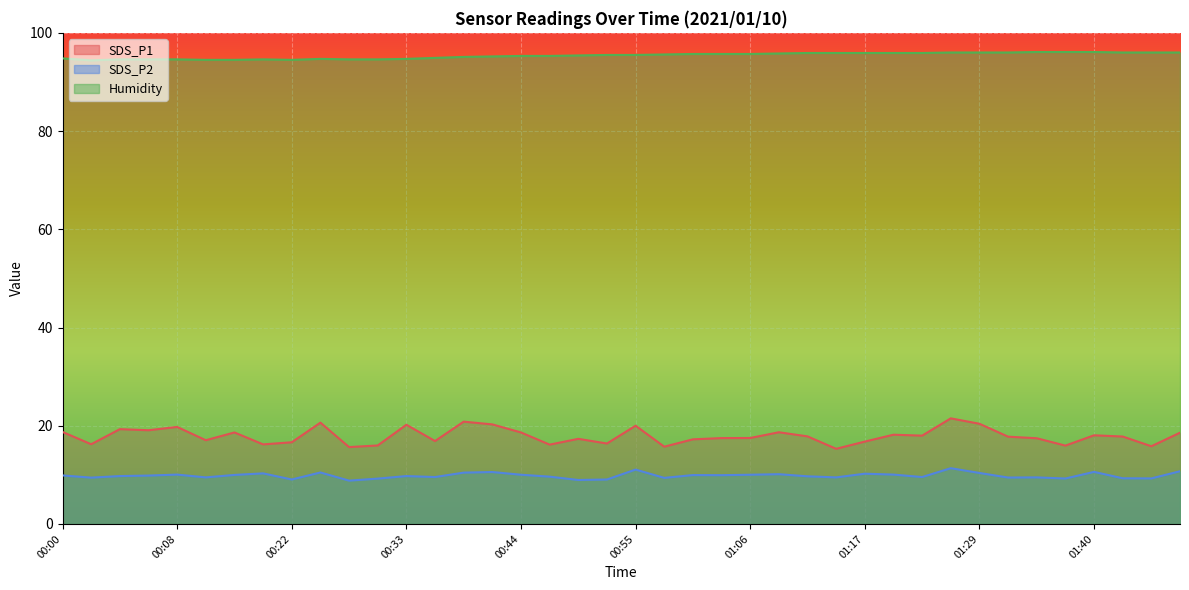

What value does the Humidity series have at 01:34?

96.1